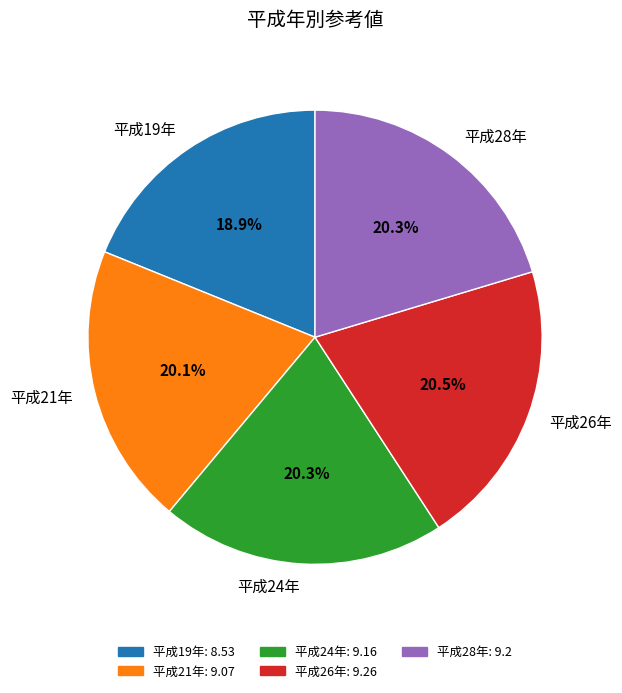

What percentage is the 平成28年 slice, to the nearest percent?

20%